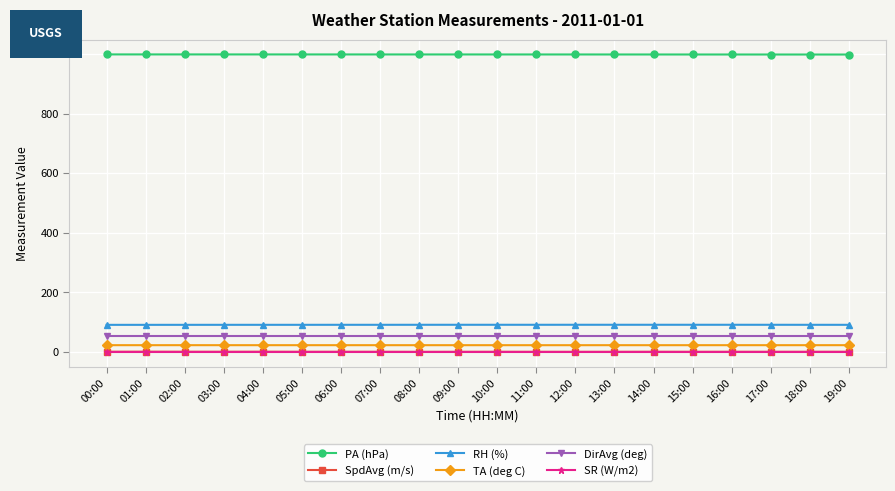

True or false: PA (hPa) has a value of 1331.9 at 16:00.

False